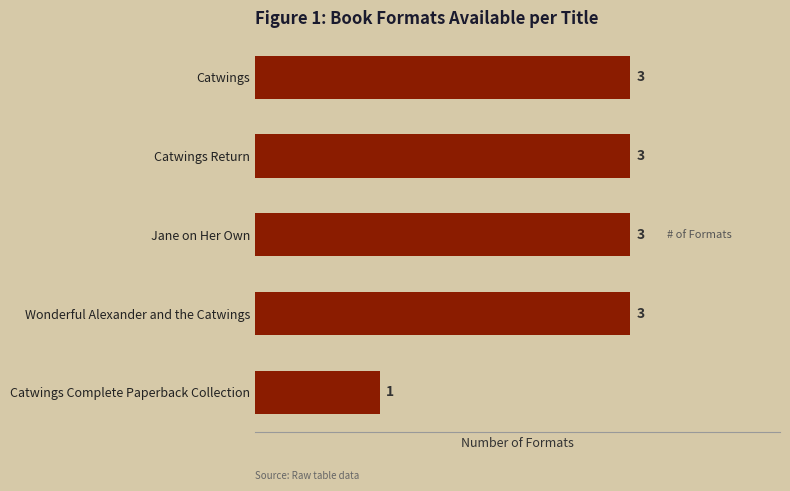

What is the ratio of the value at Catwings Complete Paperback Collection to the value at Jane on Her Own?

0.3